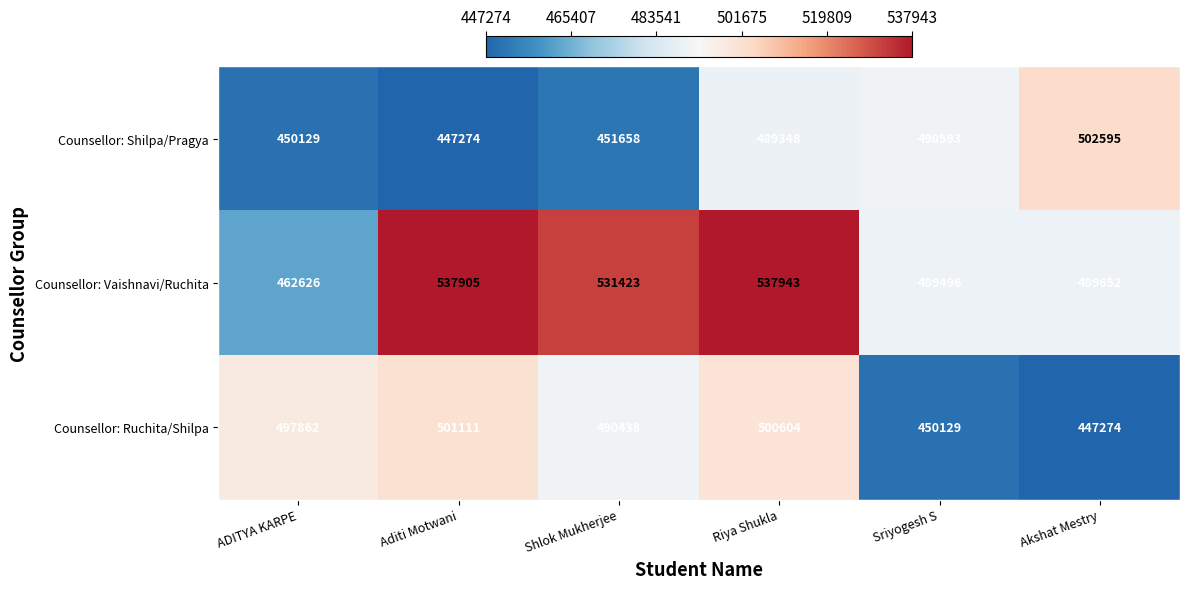

Which series has the widest spread of values?

Counsellor: Vaishnavi/Ruchita